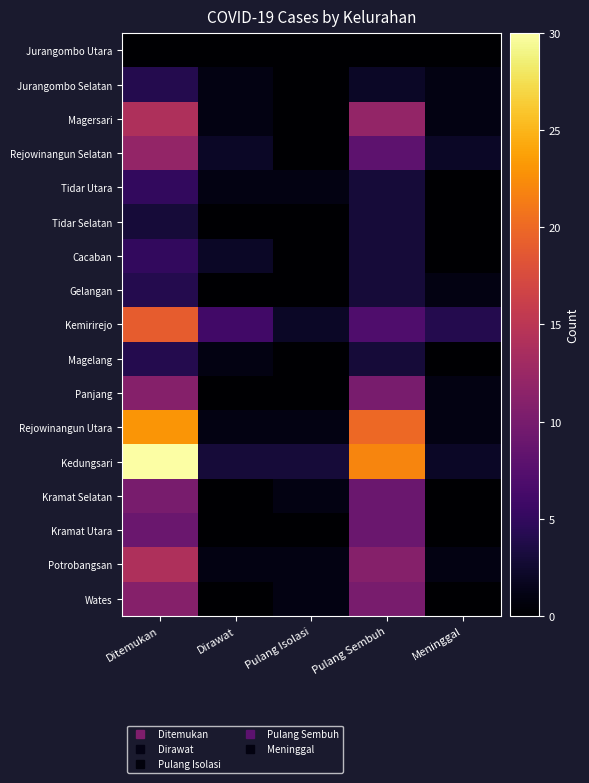

Reading right to left, extract all data points from this chart.

Jurangombo Utara: Meninggal=0	Pulang Sembuh=0	Pulang Isolasi=0	Dirawat=0	Ditemukan=0
Jurangombo Selatan: Meninggal=1	Pulang Sembuh=2	Pulang Isolasi=0	Dirawat=1	Ditemukan=4
Magersari: Meninggal=1	Pulang Sembuh=12	Pulang Isolasi=0	Dirawat=1	Ditemukan=14
Rejowinangun Selatan: Meninggal=2	Pulang Sembuh=8	Pulang Isolasi=0	Dirawat=2	Ditemukan=12
Tidar Utara: Meninggal=0	Pulang Sembuh=3	Pulang Isolasi=1	Dirawat=1	Ditemukan=5
Tidar Selatan: Meninggal=0	Pulang Sembuh=3	Pulang Isolasi=0	Dirawat=0	Ditemukan=3
Cacaban: Meninggal=0	Pulang Sembuh=3	Pulang Isolasi=0	Dirawat=2	Ditemukan=5
Gelangan: Meninggal=1	Pulang Sembuh=3	Pulang Isolasi=0	Dirawat=0	Ditemukan=4
Kemirirejo: Meninggal=4	Pulang Sembuh=7	Pulang Isolasi=2	Dirawat=6	Ditemukan=19
Magelang: Meninggal=0	Pulang Sembuh=3	Pulang Isolasi=0	Dirawat=1	Ditemukan=4
Panjang: Meninggal=1	Pulang Sembuh=10	Pulang Isolasi=0	Dirawat=0	Ditemukan=11
Rejowinangun Utara: Meninggal=1	Pulang Sembuh=20	Pulang Isolasi=1	Dirawat=1	Ditemukan=23
Kedungsari: Meninggal=2	Pulang Sembuh=22	Pulang Isolasi=3	Dirawat=3	Ditemukan=30
Kramat Selatan: Meninggal=0	Pulang Sembuh=9	Pulang Isolasi=1	Dirawat=0	Ditemukan=10
Kramat Utara: Meninggal=0	Pulang Sembuh=9	Pulang Isolasi=0	Dirawat=0	Ditemukan=9
Potrobangsan: Meninggal=1	Pulang Sembuh=11	Pulang Isolasi=1	Dirawat=1	Ditemukan=14
Wates: Meninggal=0	Pulang Sembuh=10	Pulang Isolasi=1	Dirawat=0	Ditemukan=11